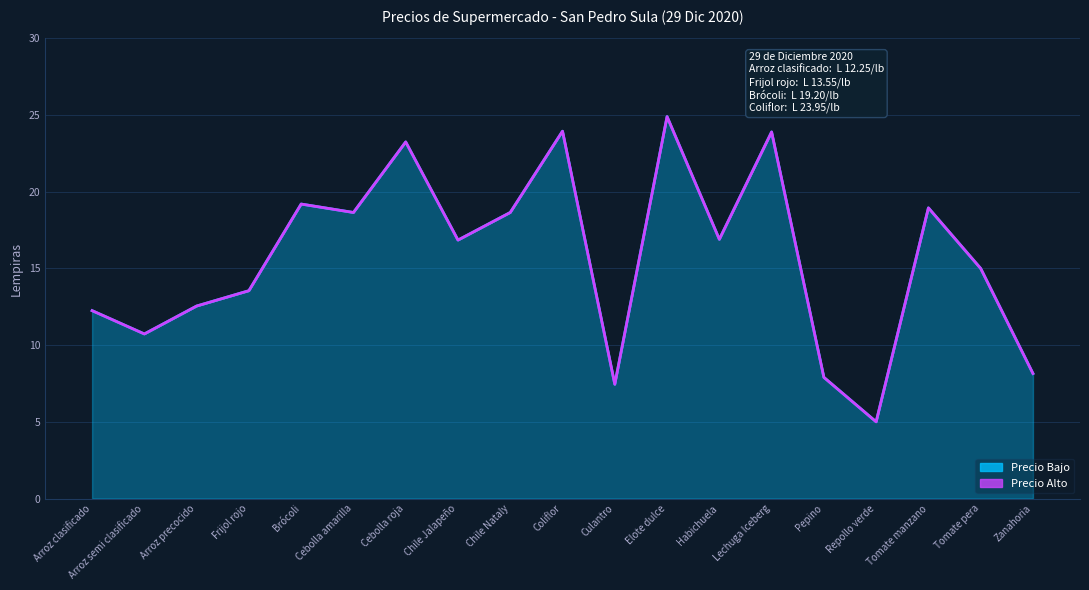

Is the value of Precio Alto at Frijol rojo greater than the value of Precio Bajo at Tomate manzano?

No